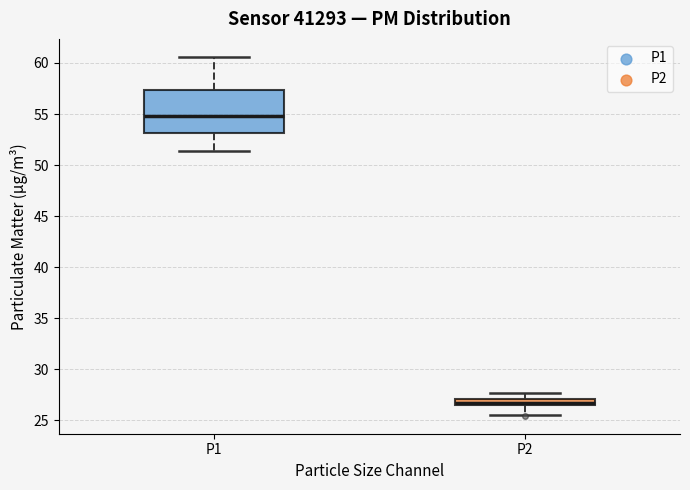

Where does the lower whisker of the box for P1 end on the y-axis? The values are not printed on the chart, so give them approximately, as read against the axis.

51.5